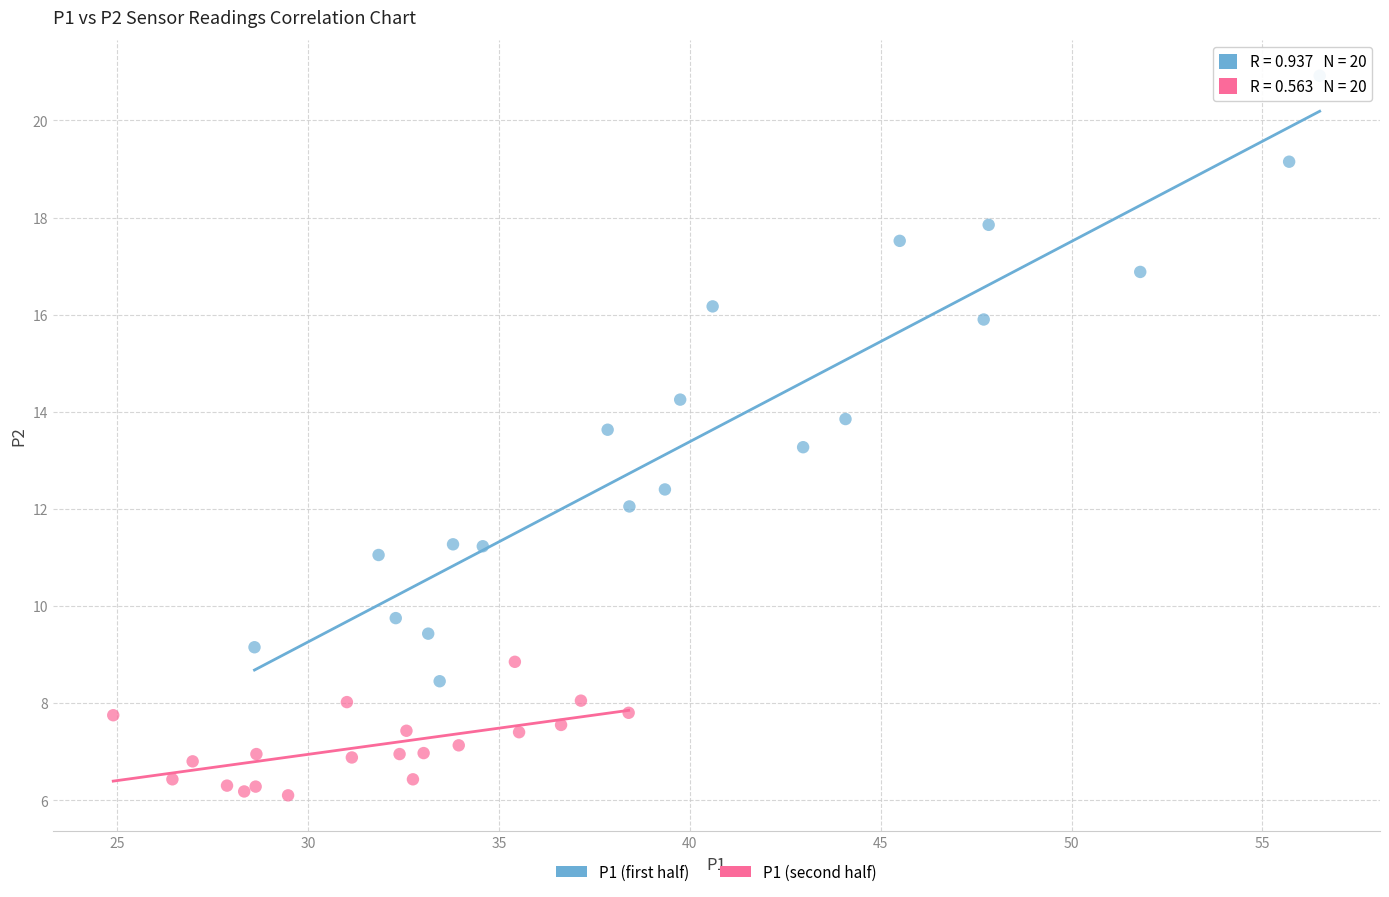

Which series reaches the minimum Y coordinate?

P1 (second half)